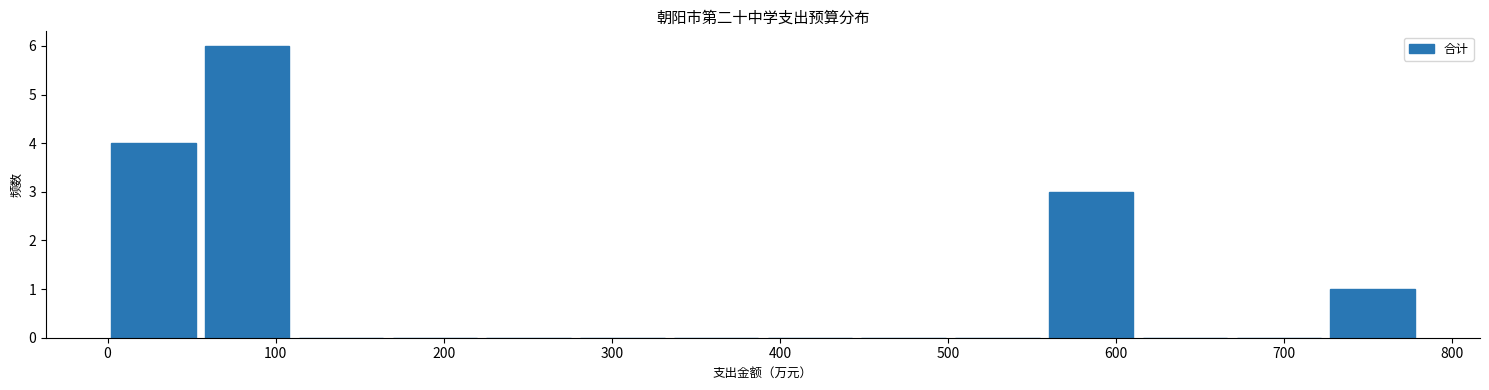

Reading left to right, list every bar in this chart as the range it spans on the x-axis followed by its height. Neither the bar edges nor the heights are printed on the chart, so give them approximately, as read against the axes.

0 to 60: 4
60 to 110: 6
110 to 170: 0
170 to 230: 0
230 to 280: 0
280 to 340: 0
340 to 390: 0
390 to 450: 0
450 to 500: 0
500 to 560: 0
560 to 620: 3
620 to 670: 0
670 to 730: 0
730 to 780: 1